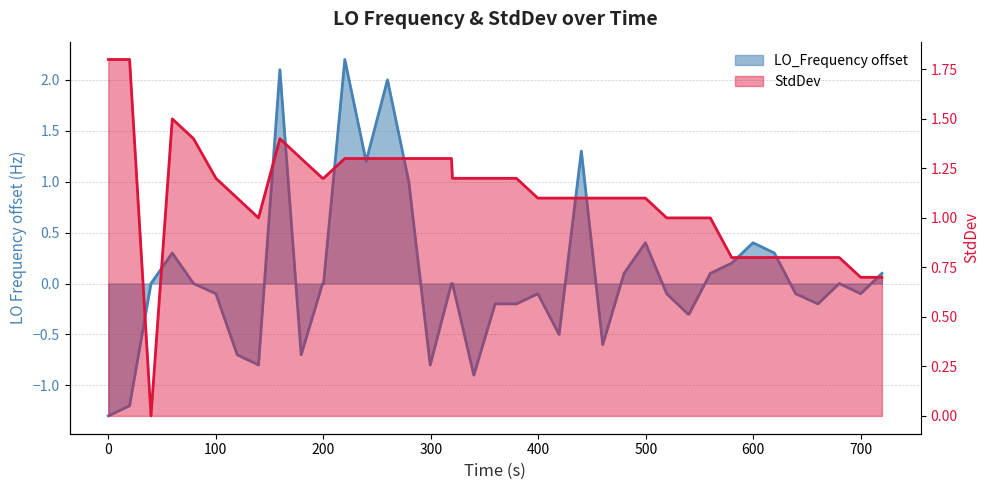

What is the sum of all values?

44.3